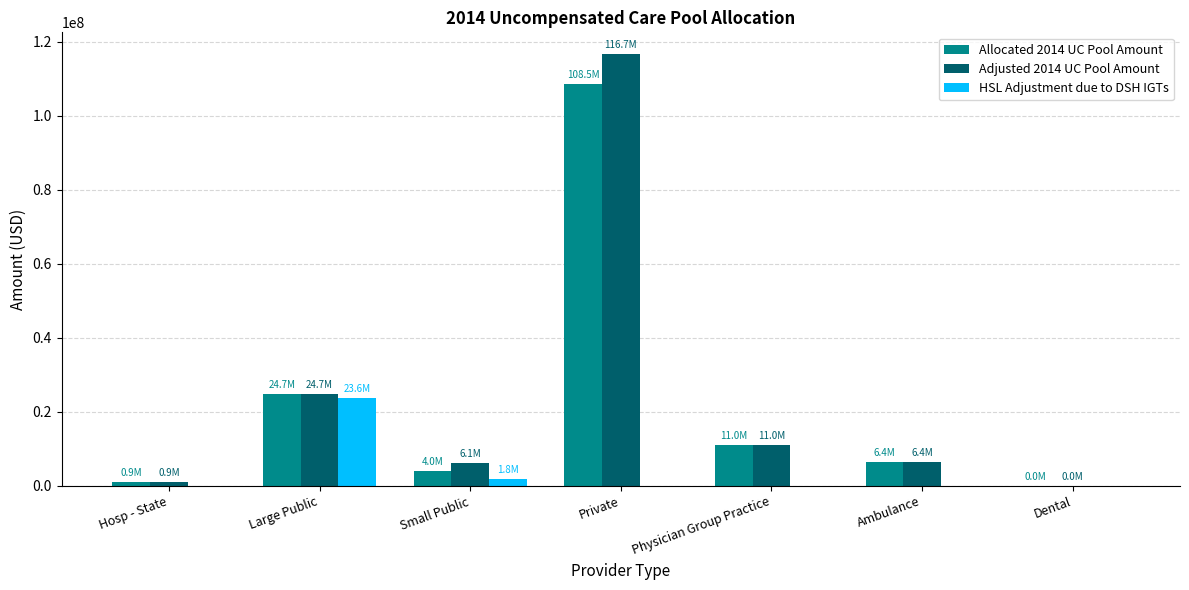

Which category has the highest value across all series?

Private